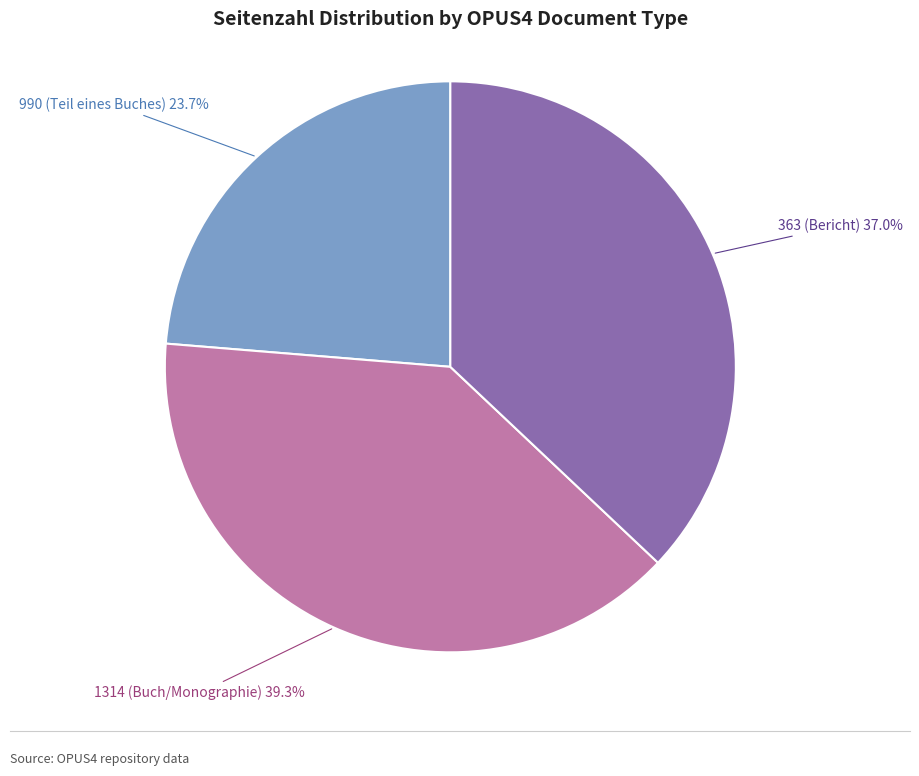

Does any single category account for the majority?

No